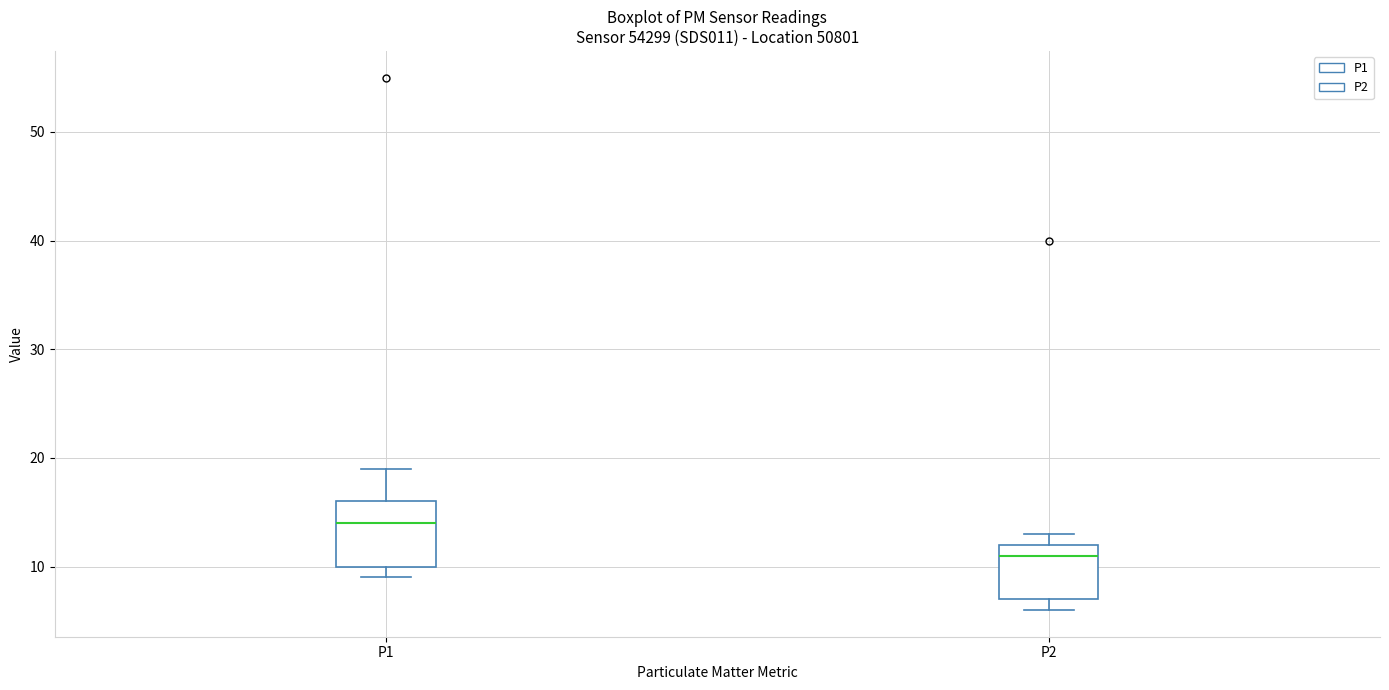

Which box has the lowest median line?

P2